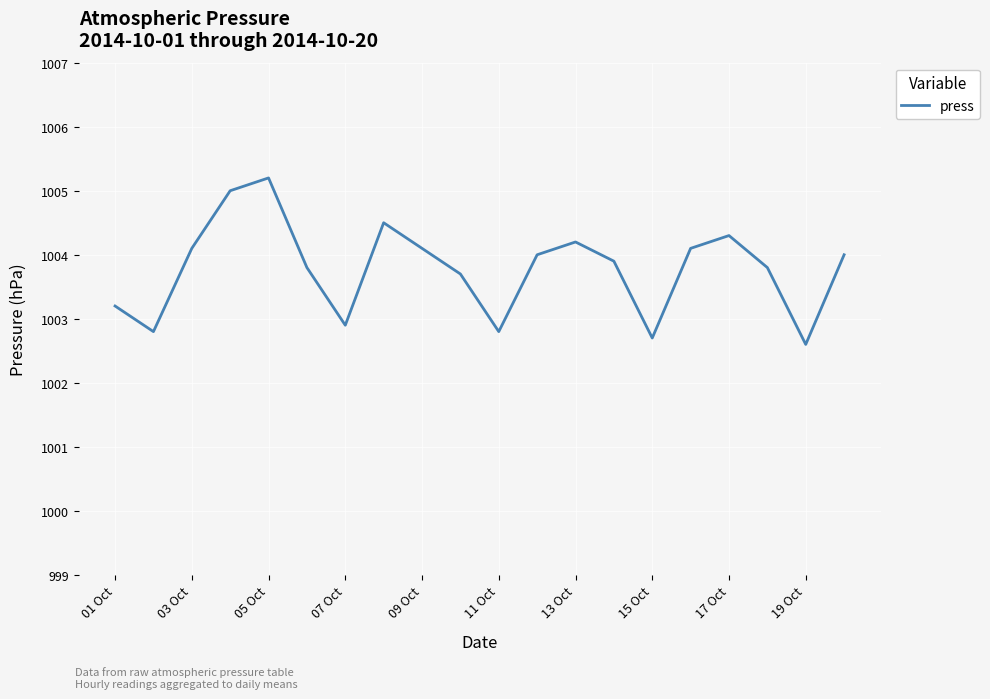

What is the smallest value displayed?

1002.6